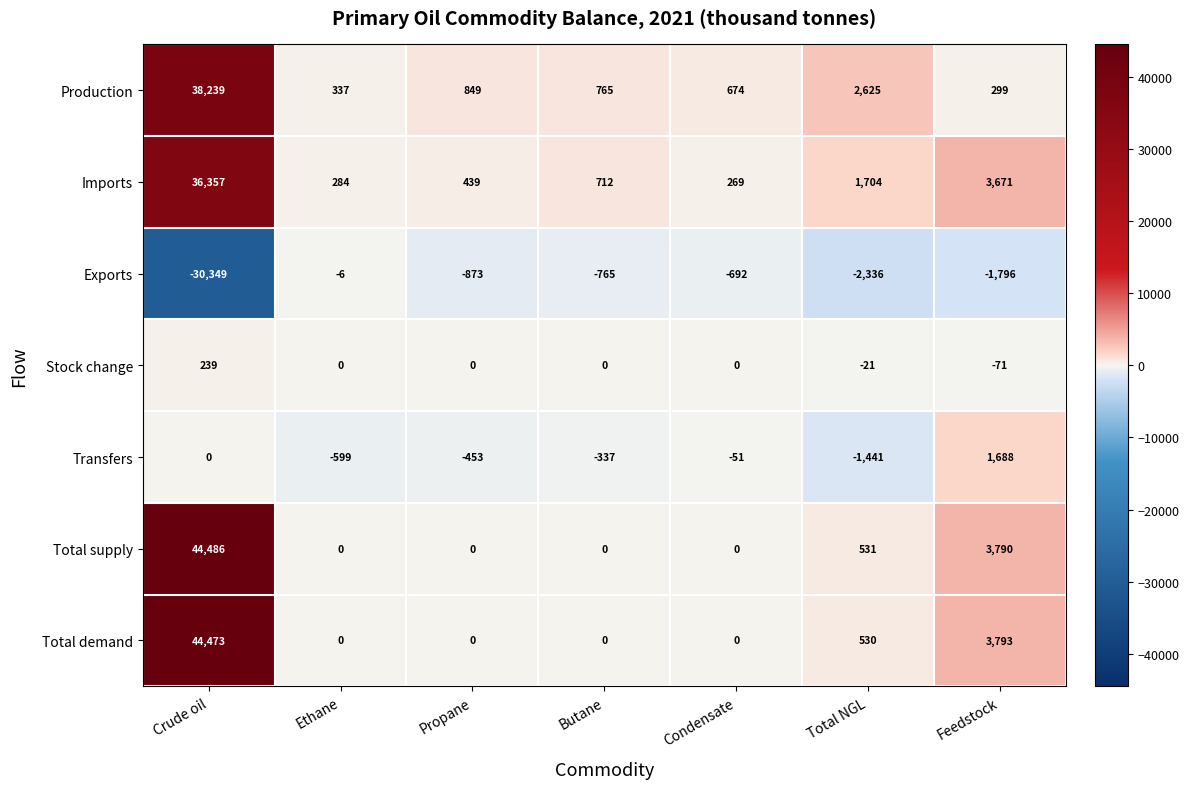

Is it true that Transfers equals -20 at Condensate?

False